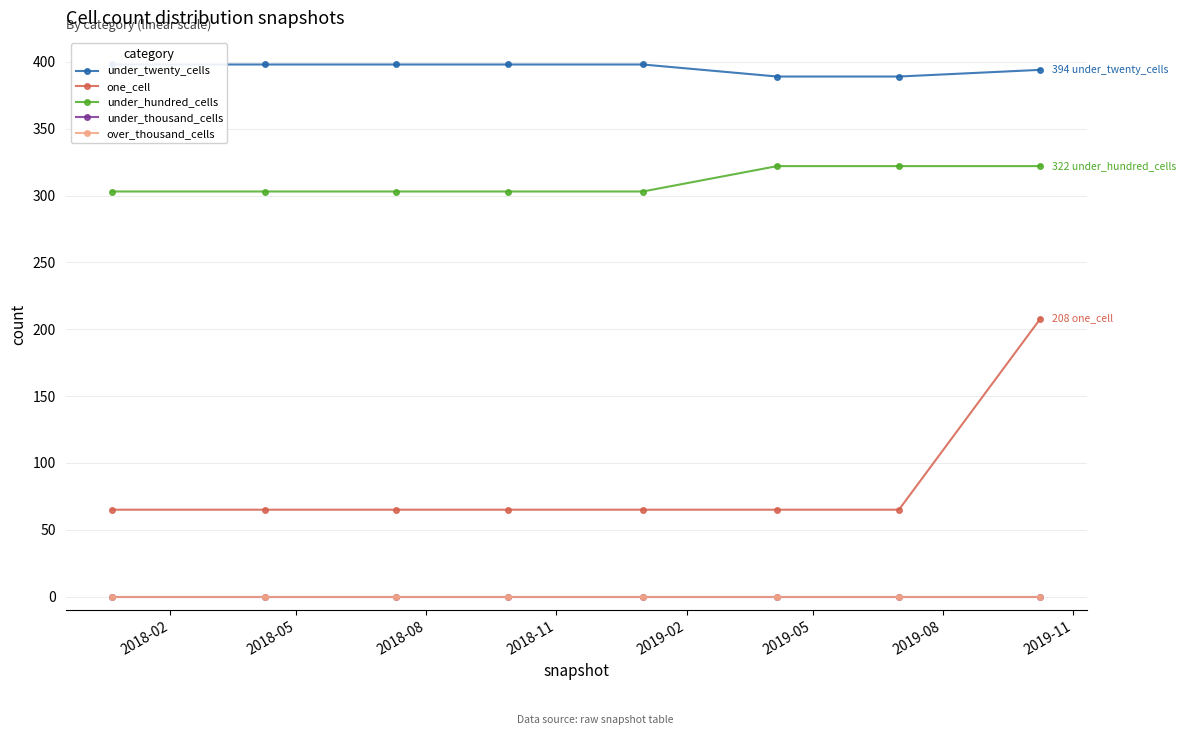

Is it true that under_thousand_cells equals 0 at 2019-11?

True